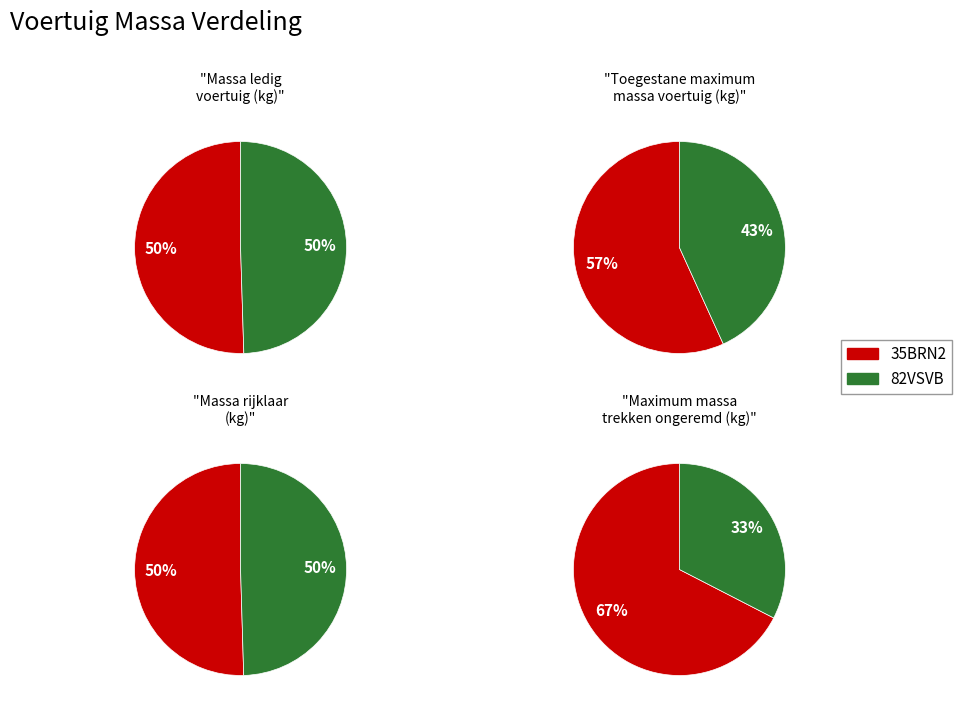

Which category has the biggest portion of the pie?

35BRN2